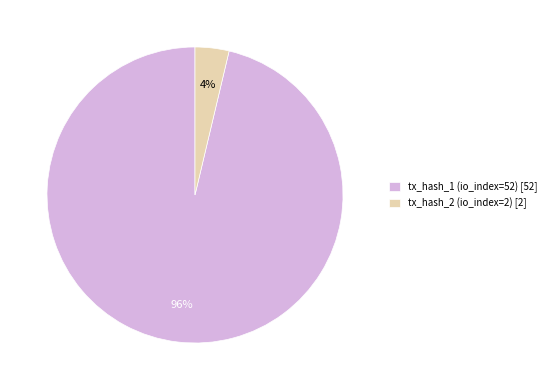

To the nearest percent, what is the average slice percentage?

50%